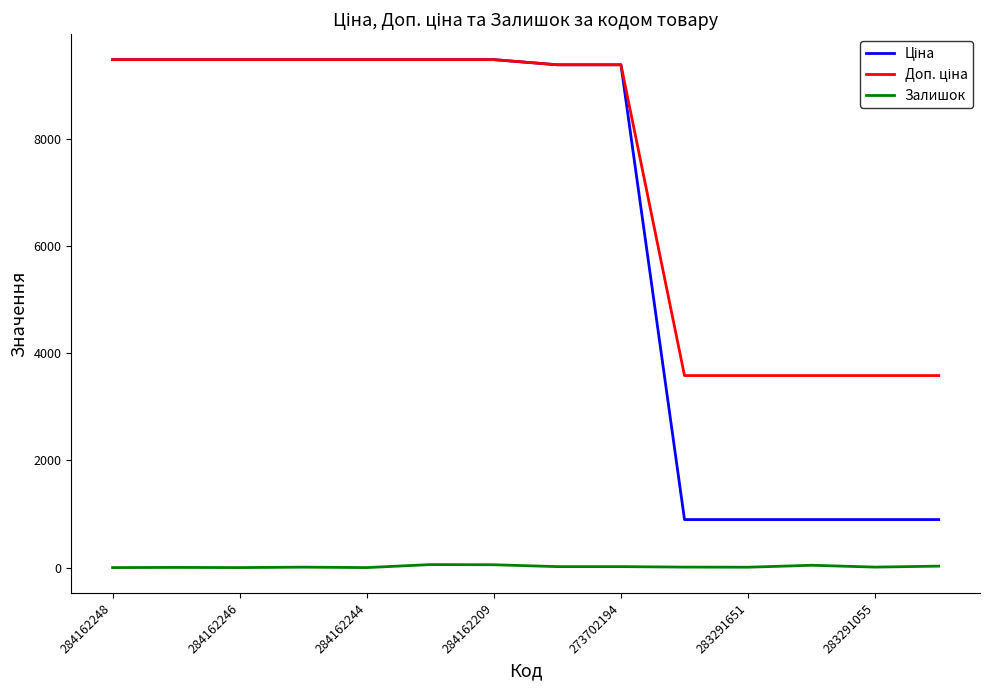

What is the maximum value shown in the chart?

9480.1